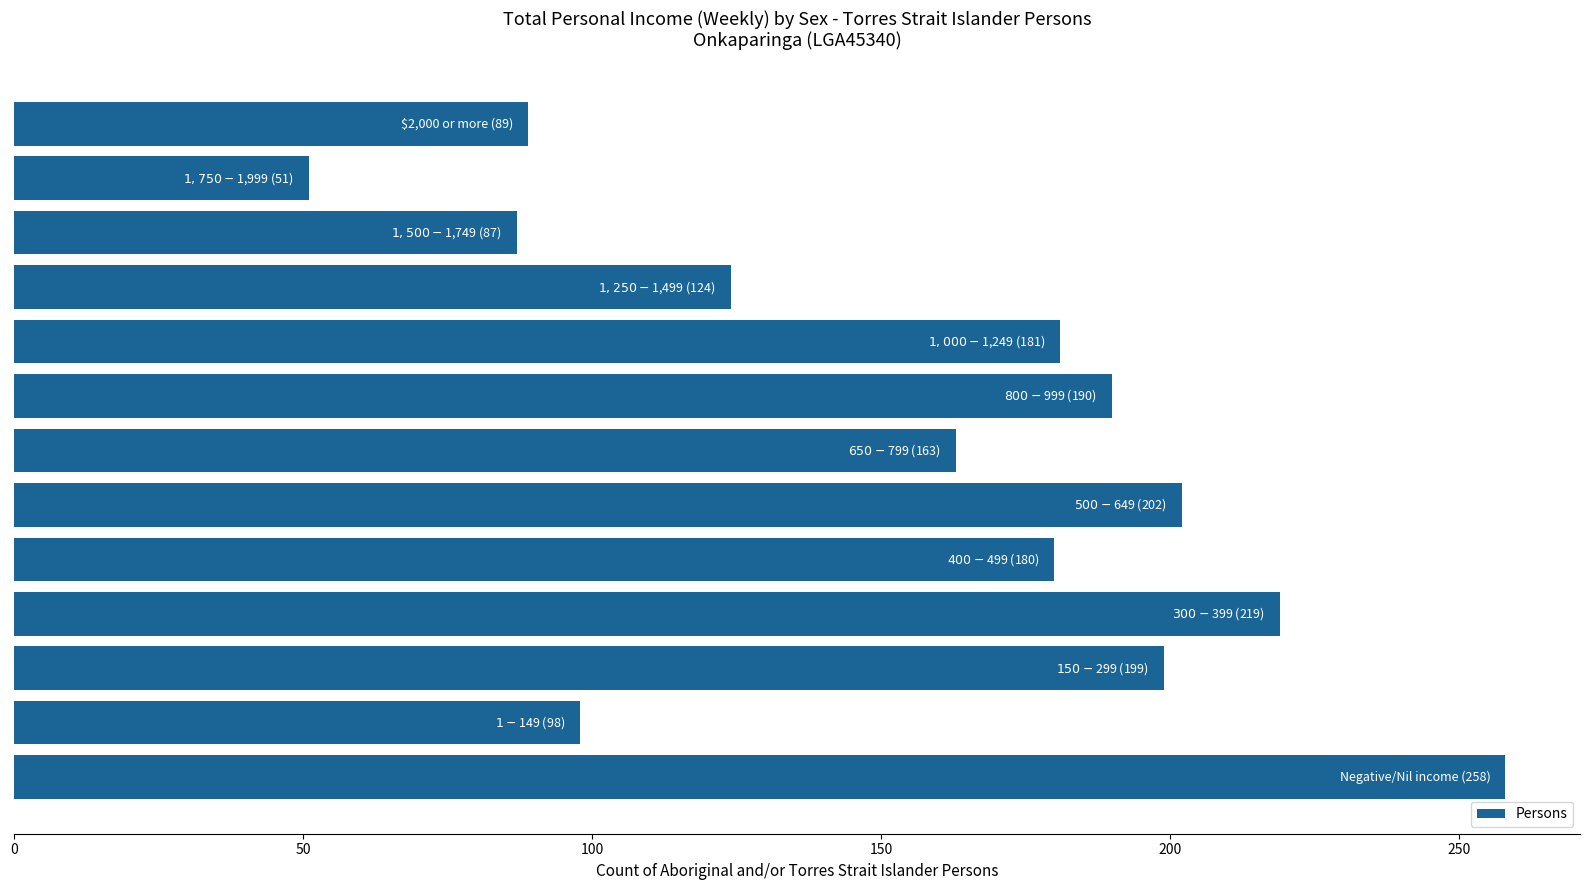

What is the minimum value shown in the chart?

51